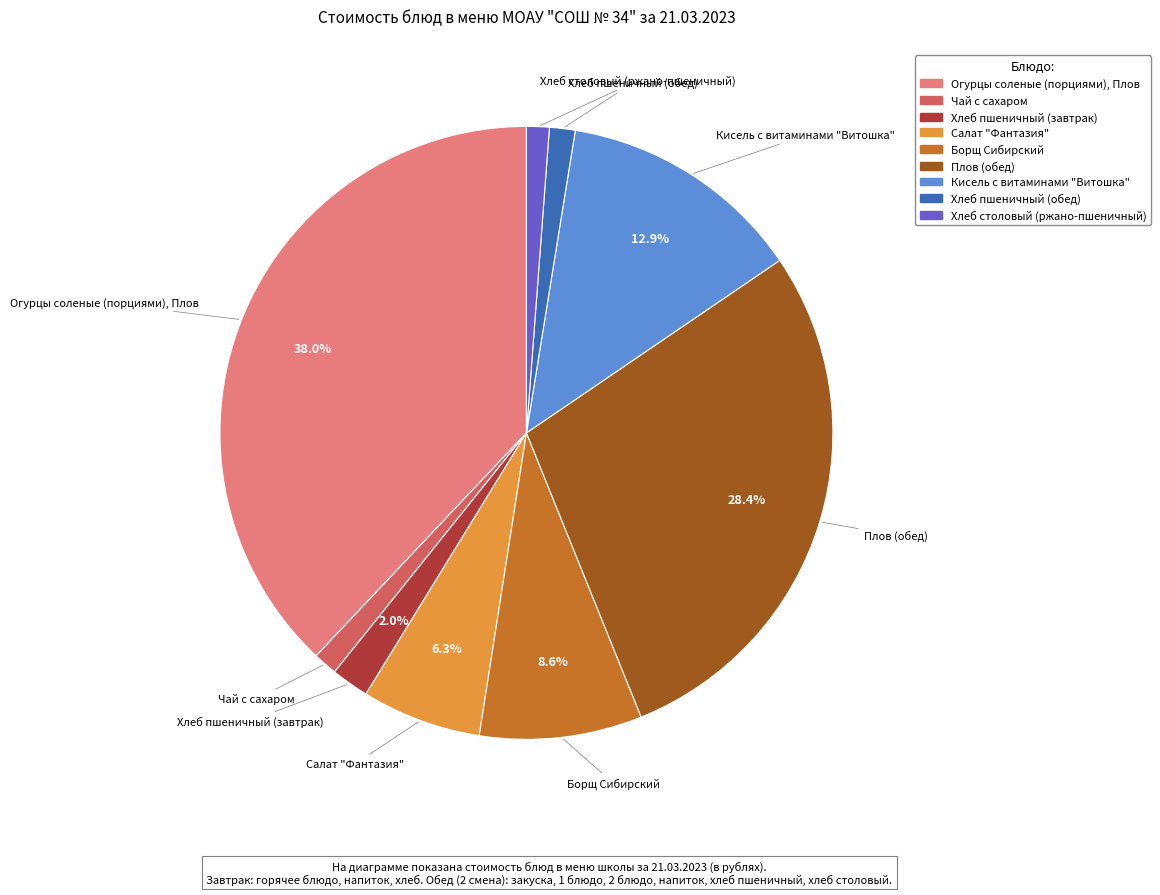

How many segments does this pie chart have?

9